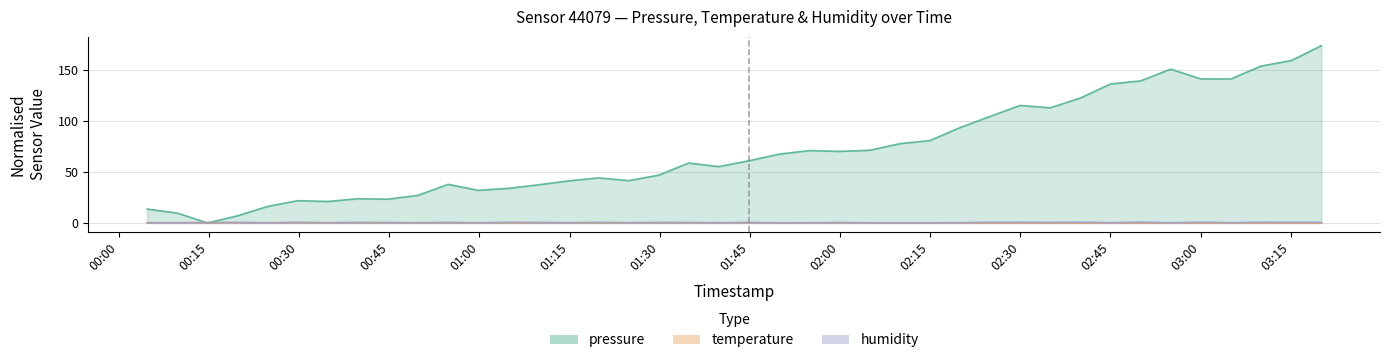

Reading left to right, extract all data points from this chart.

pressure: 2024-02-28T00:04:43=13.6	2024-02-28T00:09:44=9.6	2024-02-28T00:14:44=0.0	2024-02-28T00:19:44=7.0	2024-02-28T00:24:45=16.2	2024-02-28T00:29:45=21.9	2024-02-28T00:34:46=21.1	2024-02-28T00:39:47=23.8	2024-02-28T00:44:47=23.3	2024-02-28T00:49:47=27.1	2024-02-28T00:54:48=37.9	2024-02-28T00:59:48=32.0	2024-02-28T01:04:48=33.9	2024-02-28T01:09:49=37.4	2024-02-28T01:14:49=41.2	2024-02-28T01:19:49=44.2	2024-02-28T01:24:50=41.6	2024-02-28T01:29:50=46.9	2024-02-28T01:34:50=58.8	2024-02-28T01:39:51=55.3	2024-02-28T01:44:51=61.1	2024-02-28T01:49:51=67.6	2024-02-28T01:54:54=71.1	2024-02-28T01:59:55=70.3	2024-02-28T02:04:56=71.4	2024-02-28T02:09:58=77.9	2024-02-28T02:14:58=80.9	2024-02-28T02:19:58=93.6	2024-02-28T02:24:59=104.7	2024-02-28T02:29:59=115.5	2024-02-28T02:34:59=113.1	2024-02-28T02:40:01=122.8	2024-02-28T02:45:01=136.5	2024-02-28T02:50:02=139.6	2024-02-28T02:55:02=151.1	2024-02-28T03:00:03=141.5	2024-02-28T03:05:04=141.5	2024-02-28T03:10:05=154.1	2024-02-28T03:15:06=159.5	2024-02-28T03:20:06=174.1
temperature: 2024-02-28T00:04:43=0.3	2024-02-28T00:09:44=0.3	2024-02-28T00:14:44=0.2	2024-02-28T00:19:44=0.3	2024-02-28T00:24:45=0.2	2024-02-28T00:29:45=0.2	2024-02-28T00:34:46=0.2	2024-02-28T00:39:47=0.2	2024-02-28T00:44:47=0.2	2024-02-28T00:49:47=0.2	2024-02-28T00:54:48=0.2	2024-02-28T00:59:48=0.2	2024-02-28T01:04:48=0.2	2024-02-28T01:09:49=0.2	2024-02-28T01:14:49=0.2	2024-02-28T01:19:49=0.2	2024-02-28T01:24:50=0.2	2024-02-28T01:29:50=0.2	2024-02-28T01:34:50=0.1	2024-02-28T01:39:51=0.1	2024-02-28T01:44:51=0.1	2024-02-28T01:49:51=0.1	2024-02-28T01:54:54=0.1	2024-02-28T01:59:55=0.1	2024-02-28T02:04:56=0.1	2024-02-28T02:09:58=0.1	2024-02-28T02:14:58=0.1	2024-02-28T02:19:58=0.1	2024-02-28T02:24:59=0.1	2024-02-28T02:29:59=0.1	2024-02-28T02:34:59=0.0	2024-02-28T02:40:01=0.0	2024-02-28T02:45:01=0.0	2024-02-28T02:50:02=0.0	2024-02-28T02:55:02=0.0	2024-02-28T03:00:03=0.0	2024-02-28T03:05:04=0.0	2024-02-28T03:10:05=0.0	2024-02-28T03:15:06=0.0	2024-02-28T03:20:06=0.0
humidity: 2024-02-28T00:04:43=0.1	2024-02-28T00:09:44=0.0	2024-02-28T00:14:44=0.4	2024-02-28T00:19:44=0.5	2024-02-28T00:24:45=0.0	2024-02-28T00:29:45=0.6	2024-02-28T00:34:46=0.2	2024-02-28T00:39:47=0.5	2024-02-28T00:44:47=0.4	2024-02-28T00:49:47=0.1	2024-02-28T00:54:48=0.5	2024-02-28T00:59:48=0.1	2024-02-28T01:04:48=0.6	2024-02-28T01:09:49=0.4	2024-02-28T01:14:49=0.2	2024-02-28T01:19:49=0.5	2024-02-28T01:24:50=0.3	2024-02-28T01:29:50=0.5	2024-02-28T01:34:50=0.4	2024-02-28T01:39:51=0.2	2024-02-28T01:44:51=0.5	2024-02-28T01:49:51=0.1	2024-02-28T01:54:54=0.1	2024-02-28T01:59:55=0.4	2024-02-28T02:04:56=0.1	2024-02-28T02:09:58=0.1	2024-02-28T02:14:58=0.1	2024-02-28T02:19:58=0.2	2024-02-28T02:24:59=0.6	2024-02-28T02:29:59=0.7	2024-02-28T02:34:59=0.5	2024-02-28T02:40:01=0.7	2024-02-28T02:45:01=0.3	2024-02-28T02:50:02=0.8	2024-02-28T02:55:02=0.2	2024-02-28T03:00:03=0.7	2024-02-28T03:05:04=0.2	2024-02-28T03:10:05=0.7	2024-02-28T03:15:06=0.6	2024-02-28T03:20:06=0.6